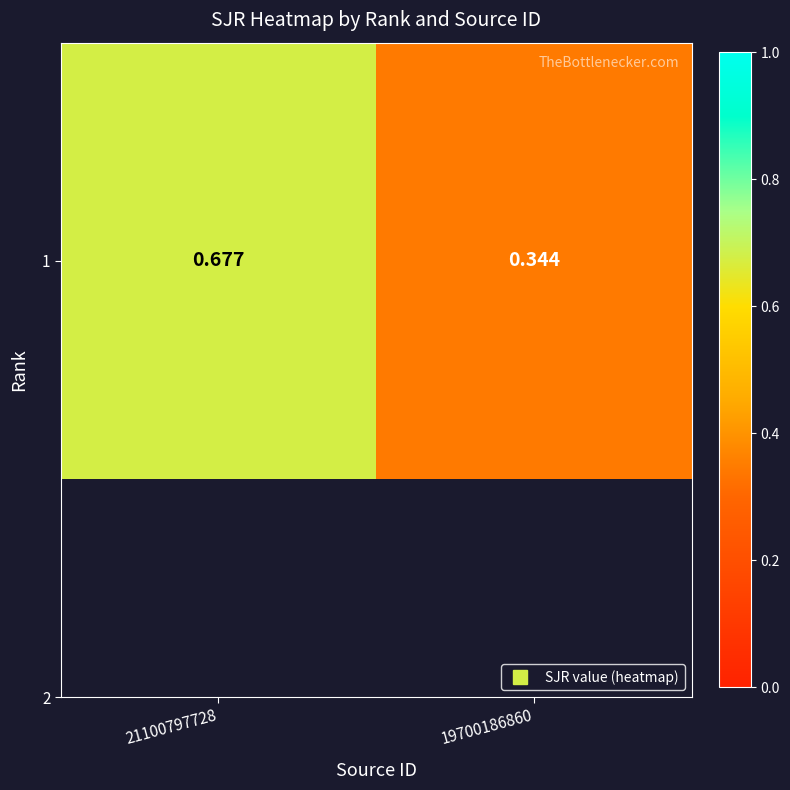

Rank the categories by value from lowest to highest.

19700186860, 21100797728